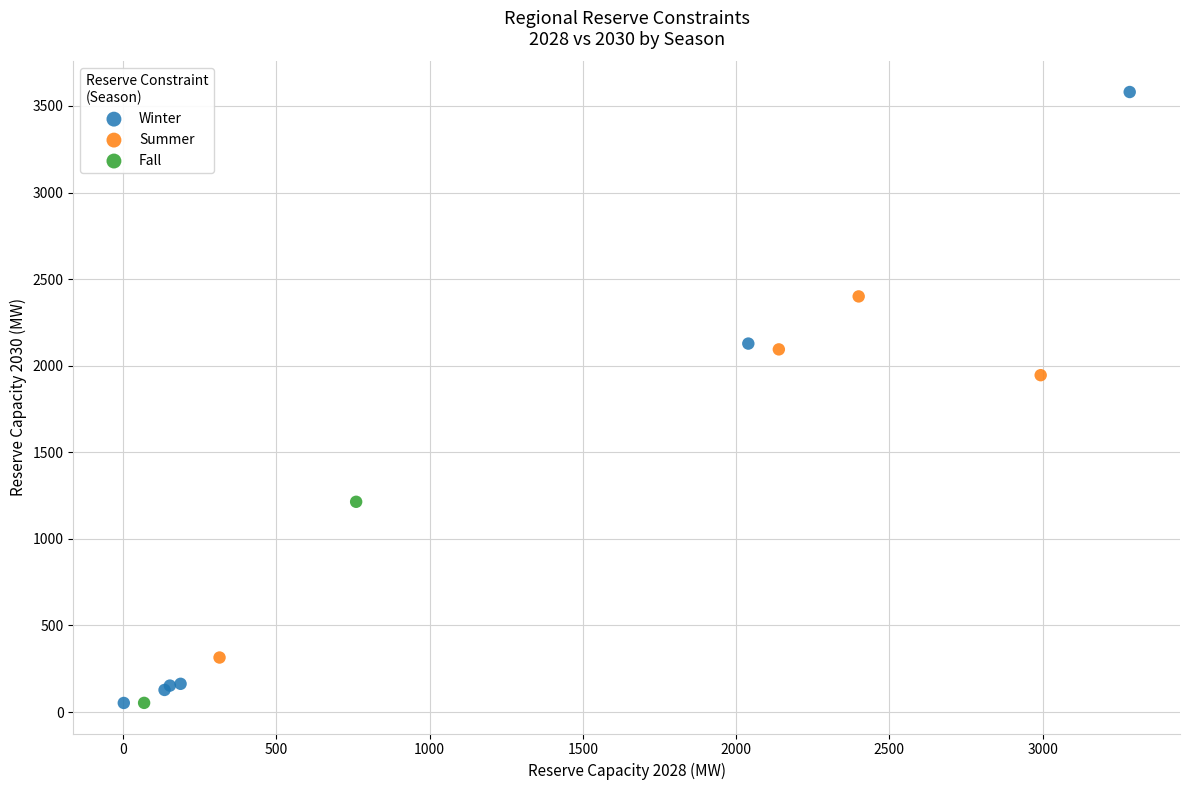

What are all the series names shown in the legend?

Winter, Summer, Fall